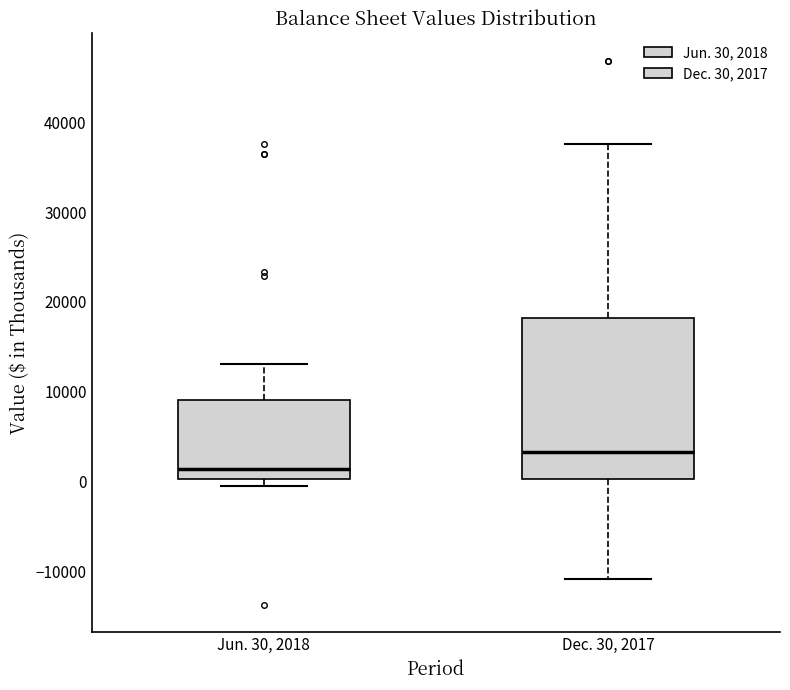

Reading left to right, read every box against the y-axis: the position of its median line, the range the box covers, and the ends of its whiskers. The values are not printed on the chart, so give them approximately, as read against the axis.

Jun. 30, 2018: median 1000, box 0 to 9000, whiskers -1000 to 13000
Dec. 30, 2017: median 3000, box 0 to 18000, whiskers -11000 to 38000